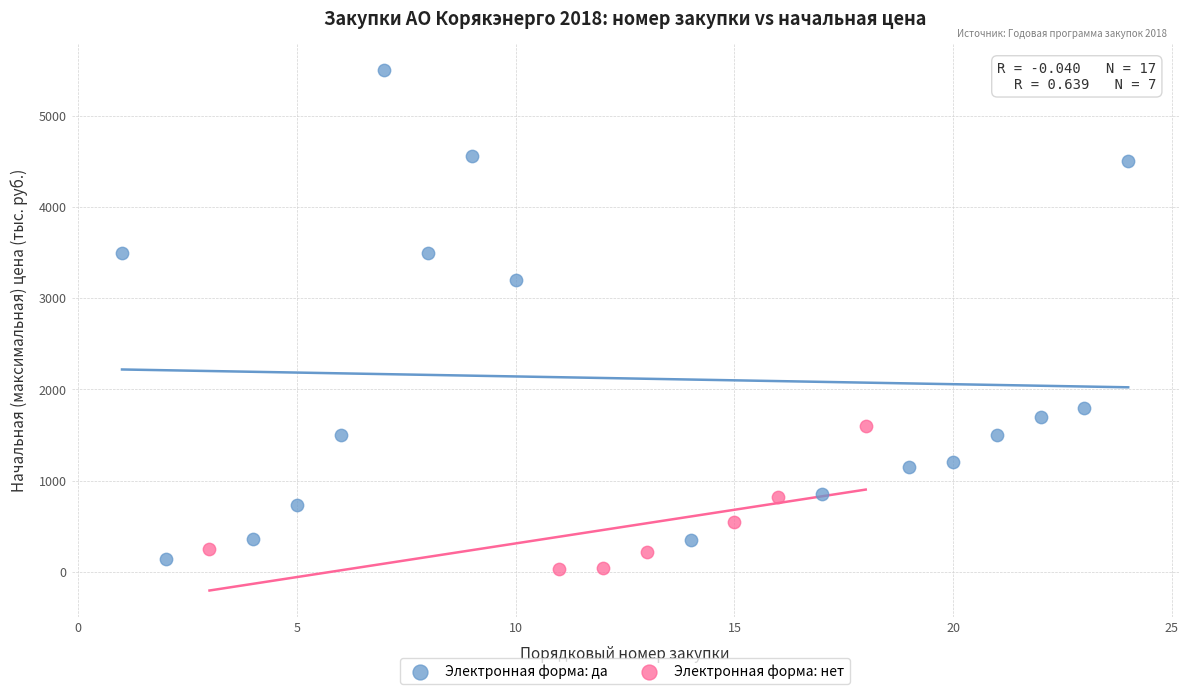

Which series has the widest spread of Y values?

Электронная форма: да